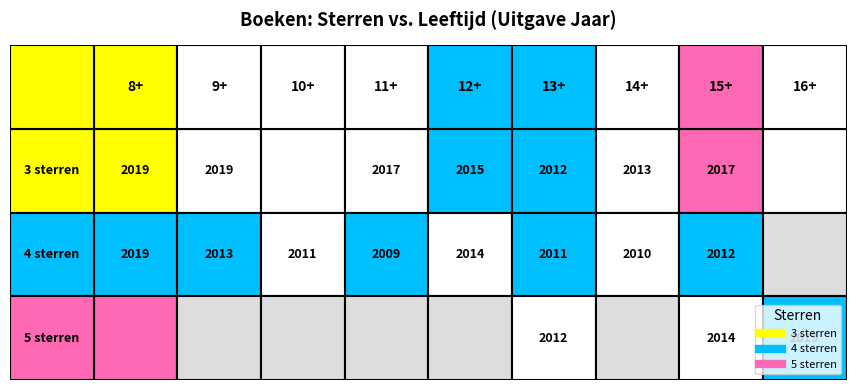

The value of 3 sterren at 5 is 2012. True or false?

True